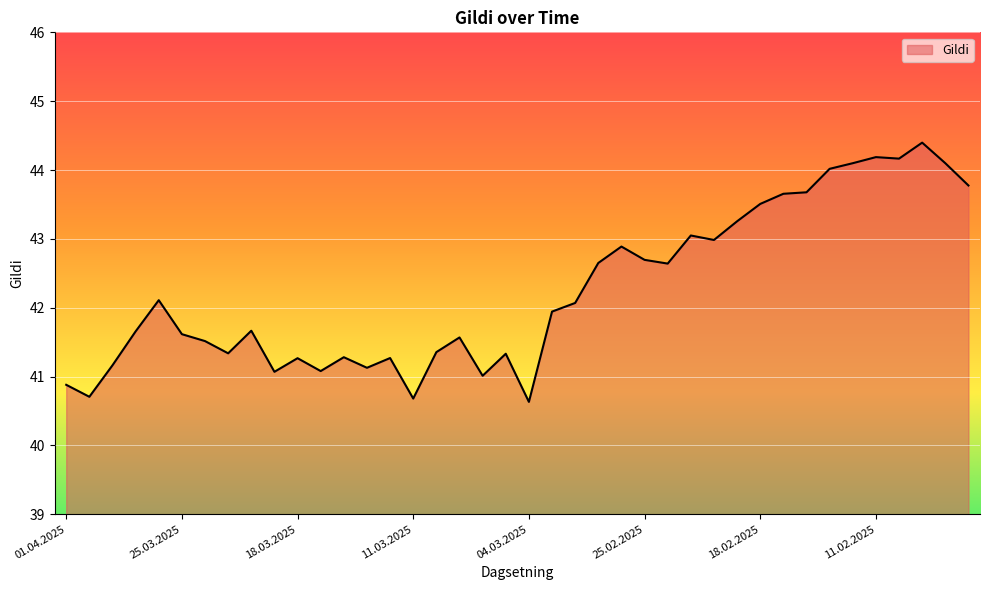

What is the greatest value displayed?

44.4